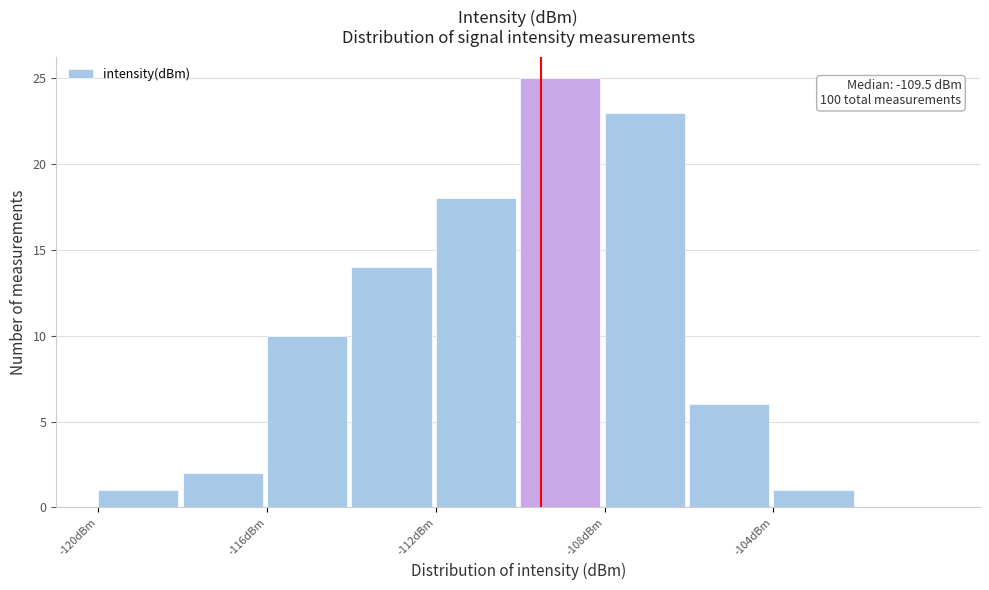

Which range on the x-axis has the tallest bar?

-110 to -108